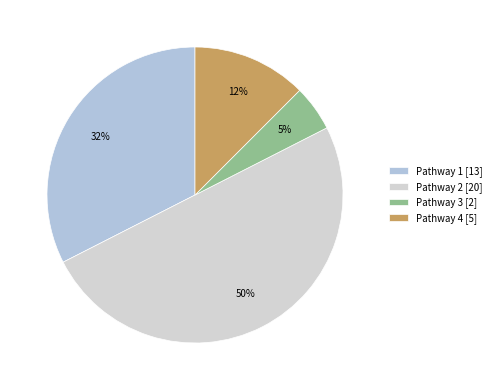

True or false: Pathway 2 [20] accounts for 44% of the total.

False